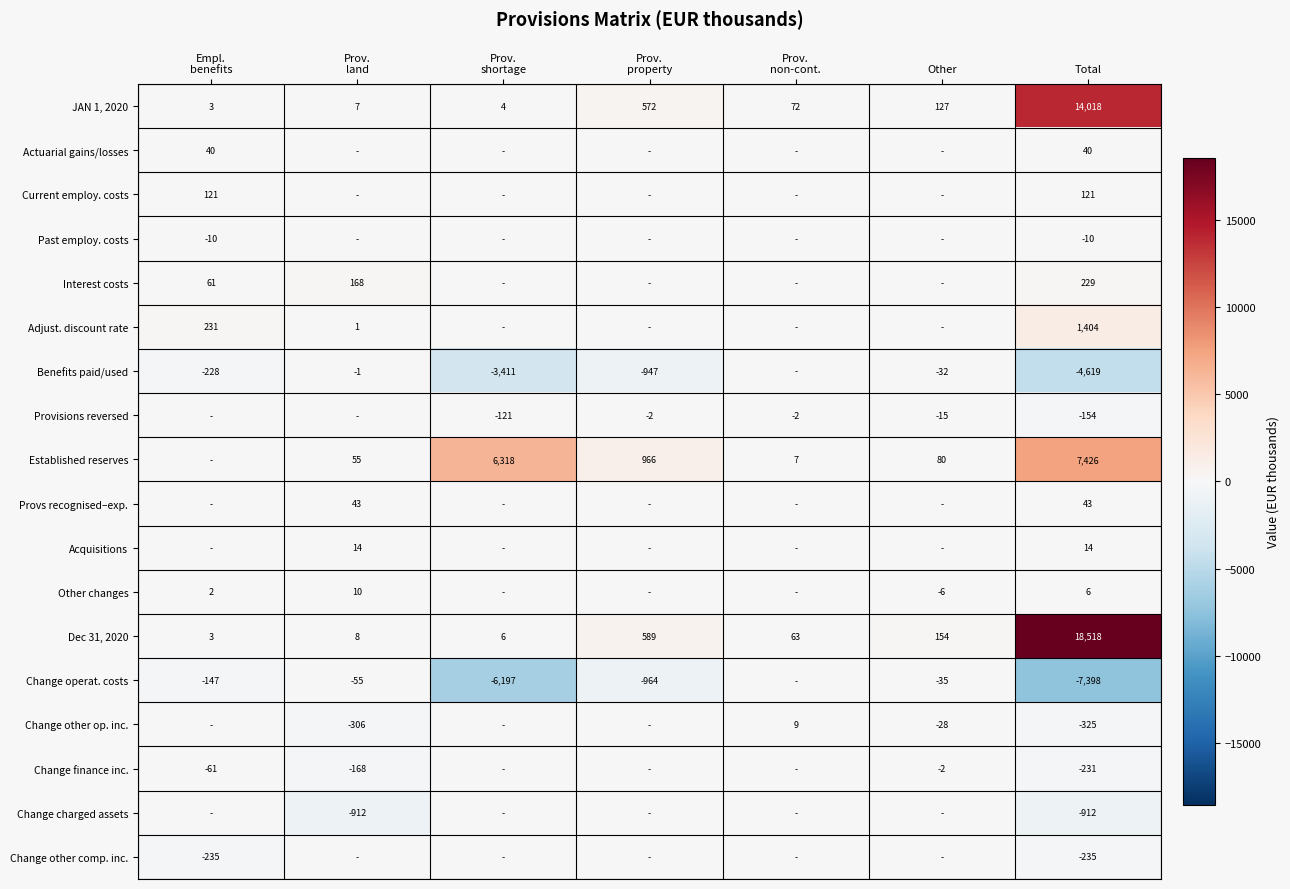

The value of Change charged assets at Total is -1299. True or false?

False